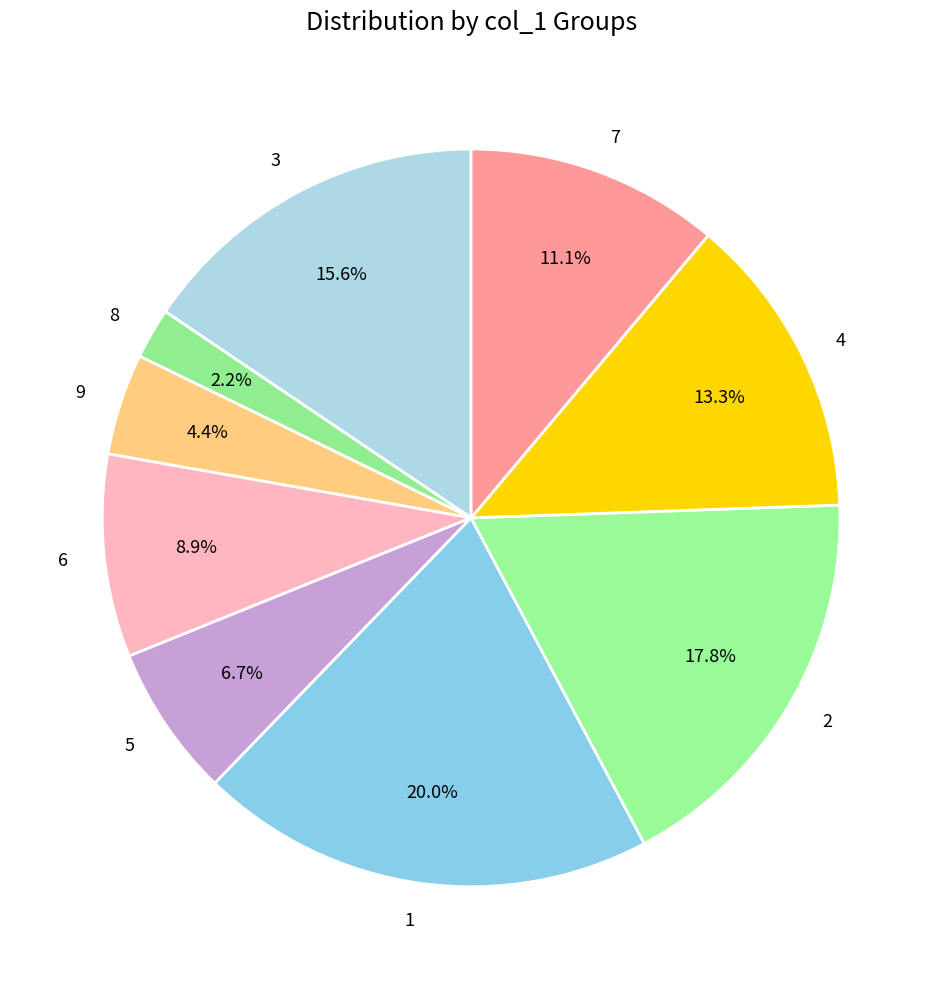

What percentage is the 1 slice, to the nearest percent?

20%